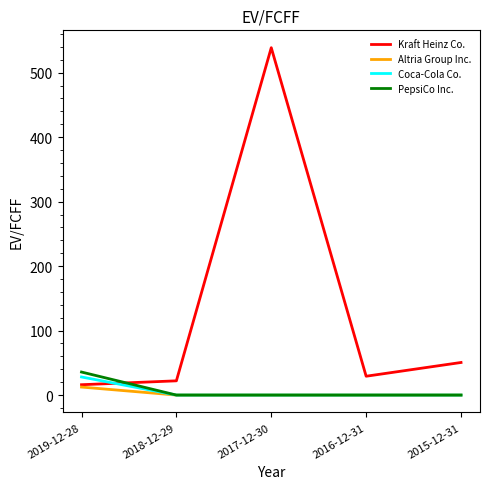

Between which two adjacent categories do PepsiCo Inc. and Kraft Heinz Co. first intersect?

2019-12-28 and 2018-12-29